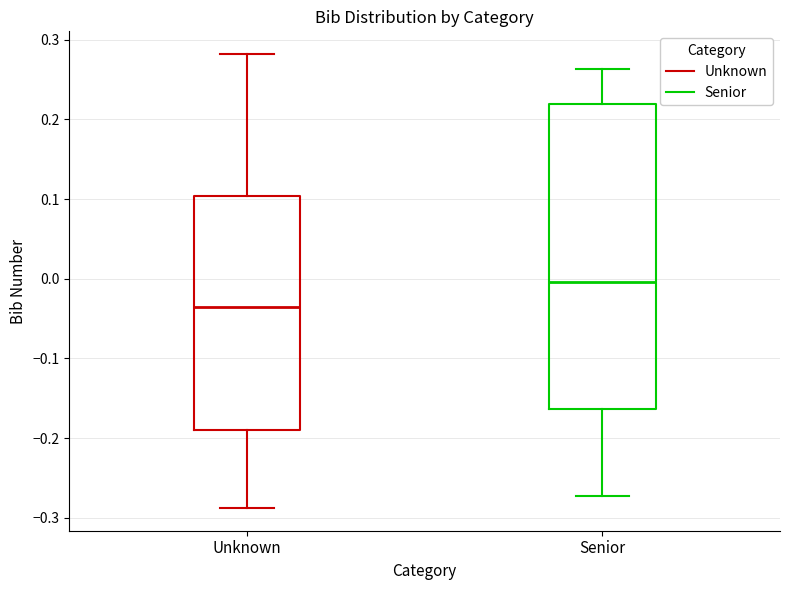

Reading left to right, read every box against the y-axis: the position of its median line, the range the box covers, and the ends of its whiskers. The values are not printed on the chart, so give them approximately, as read against the axis.

Unknown: median -0.04, box -0.19 to 0.10, whiskers -0.29 to 0.28
Senior: median 0.00, box -0.16 to 0.22, whiskers -0.27 to 0.26